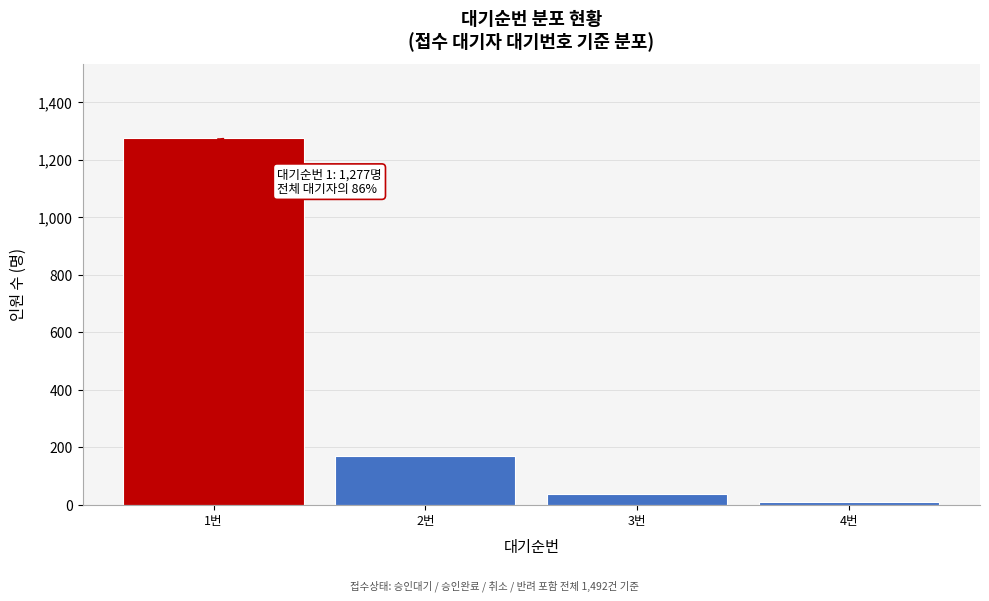

Which range on the x-axis has the tallest bar?

0.5 to 1.5